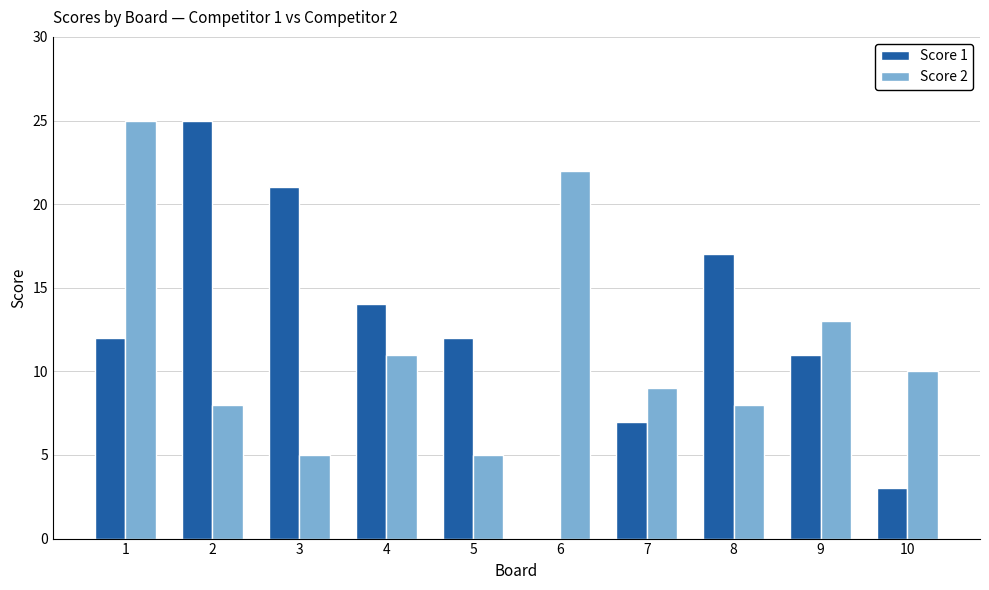

What is the total value across all series at 6?

22